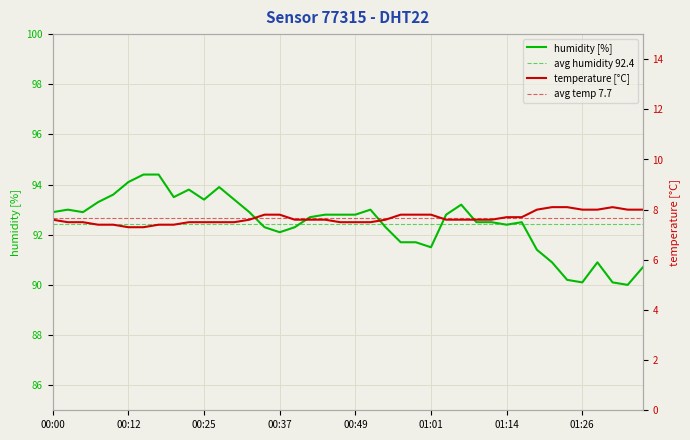

Reading right to left, extract all data points from this chart.

temperature: 01:36=8.0	01:33=8.0	01:31=8.1	01:28=8.0	01:26=8.0	01:24=8.1	01:21=8.1	01:19=8.0	01:16=7.7	01:14=7.7	01:11=7.6	01:09=7.6	01:06=7.6	01:04=7.6	01:01=7.8	00:59=7.8	00:57=7.8	00:54=7.6	00:52=7.5	00:49=7.5	00:47=7.5	00:44=7.6	00:42=7.6	00:39=7.6	00:37=7.8	00:34=7.8	00:32=7.6	00:30=7.5	00:27=7.5	00:25=7.5	00:22=7.5	00:20=7.4	00:17=7.4	00:15=7.3	00:12=7.3	00:10=7.4	00:07=7.4	00:05=7.5	00:03=7.5	00:00=7.6
humidity: 01:36=90.7	01:33=90.0	01:31=90.1	01:28=90.9	01:26=90.1	01:24=90.2	01:21=90.9	01:19=91.4	01:16=92.5	01:14=92.4	01:11=92.5	01:09=92.5	01:06=93.2	01:04=92.8	01:01=91.5	00:59=91.7	00:57=91.7	00:54=92.3	00:52=93.0	00:49=92.8	00:47=92.8	00:44=92.8	00:42=92.7	00:39=92.3	00:37=92.1	00:34=92.3	00:32=92.9	00:30=93.4	00:27=93.9	00:25=93.4	00:22=93.8	00:20=93.5	00:17=94.4	00:15=94.4	00:12=94.1	00:10=93.6	00:07=93.3	00:05=92.9	00:03=93.0	00:00=92.9